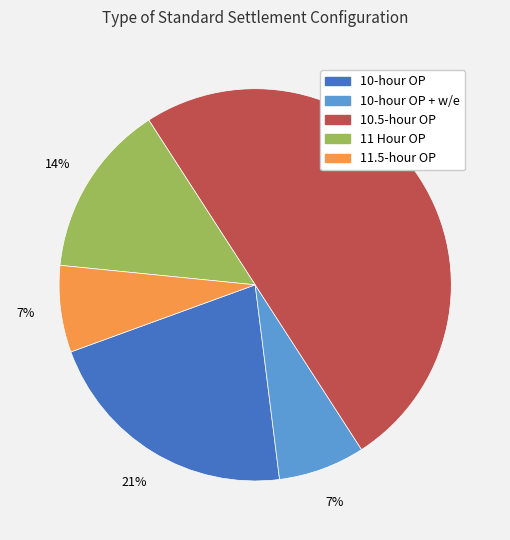

To the nearest percent, what is the average slice percentage?

20%